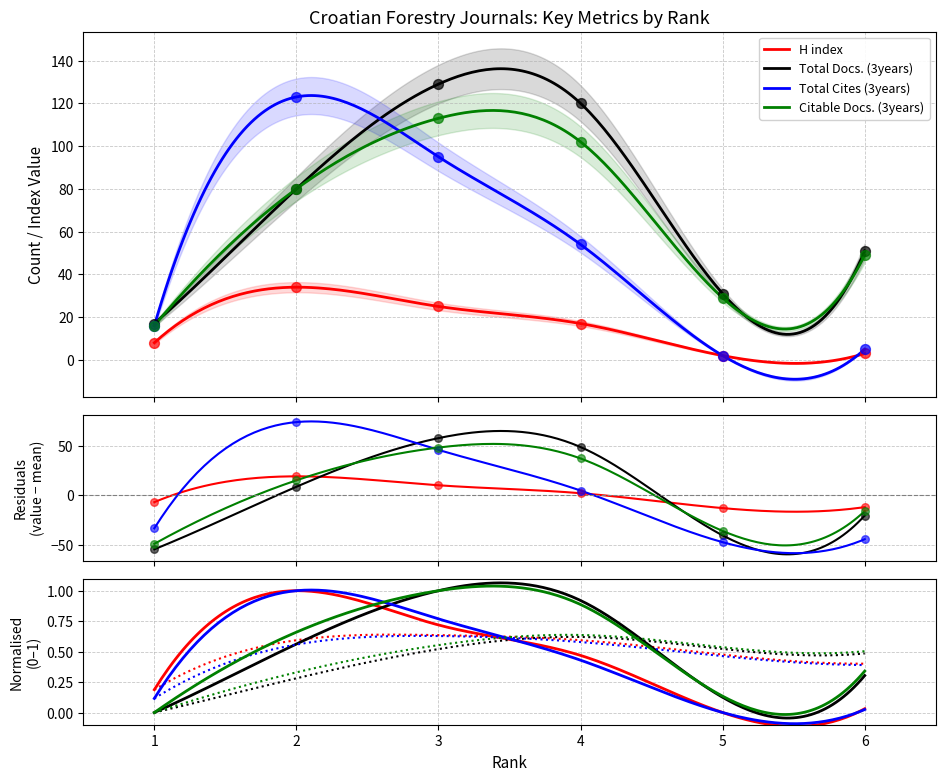

What are all the series names shown in the legend?

H index, Total Docs. (3years), Total Cites (3years), Citable Docs. (3years)